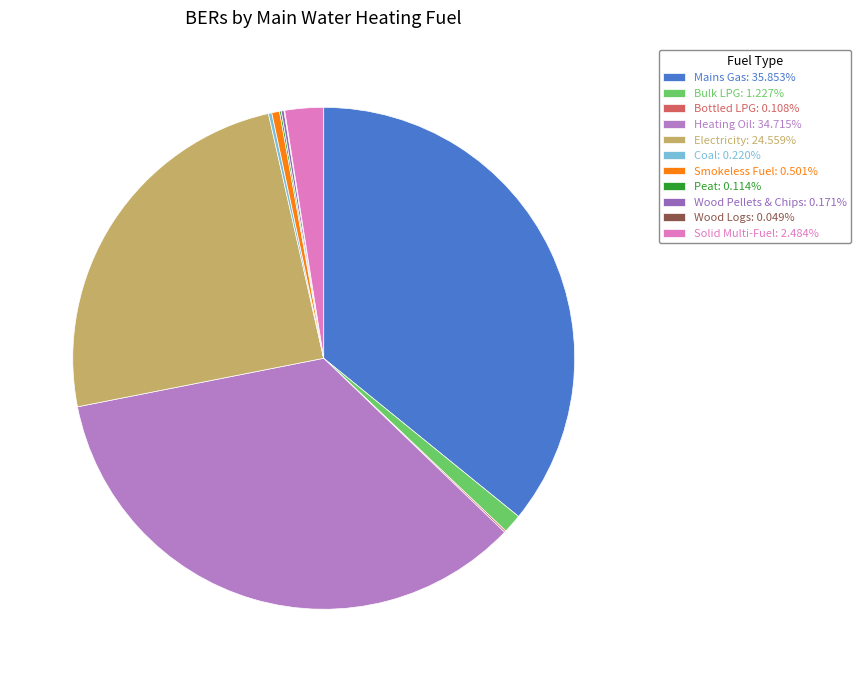

Approximately how many times larger is the value at Mains Gas compared to Smokeless Fuel?

71.6